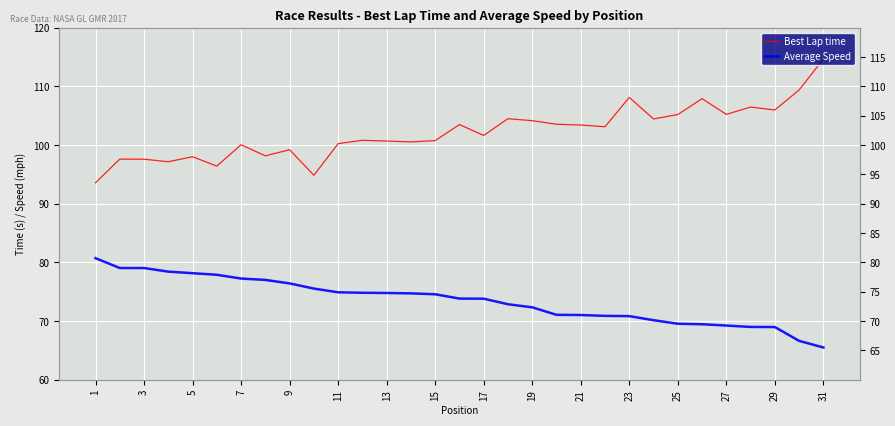

What are all the series names shown in the legend?

Best Lap time, Average Speed